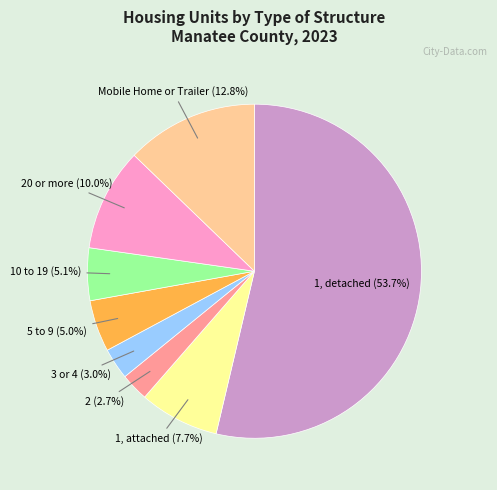

Is there any slice that represents more than half of the pie?

Yes